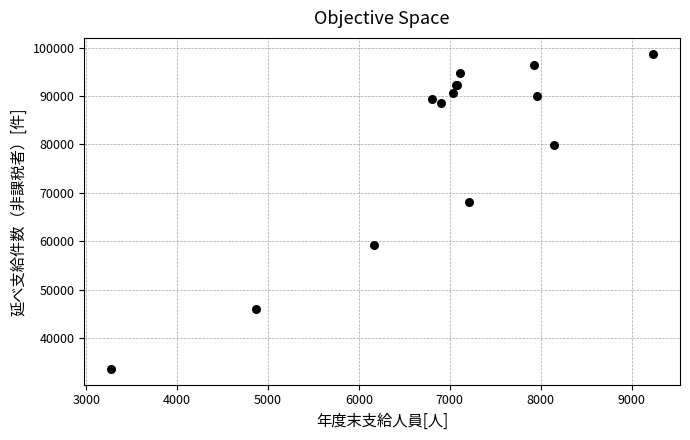

What Y value in the scatter plot is closest to 66172?

68110